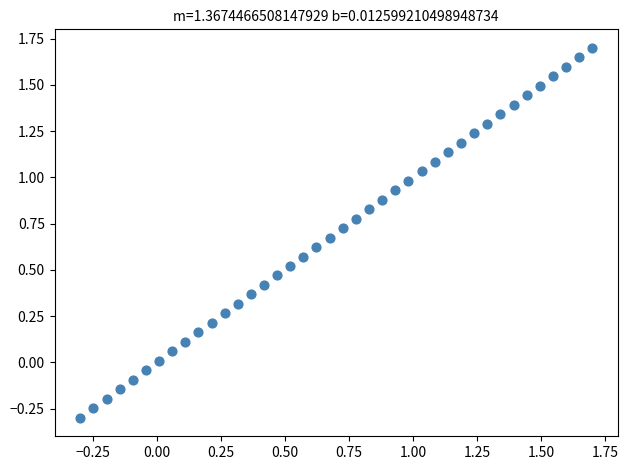

What is the range of Y values (max minus min)?

2.0